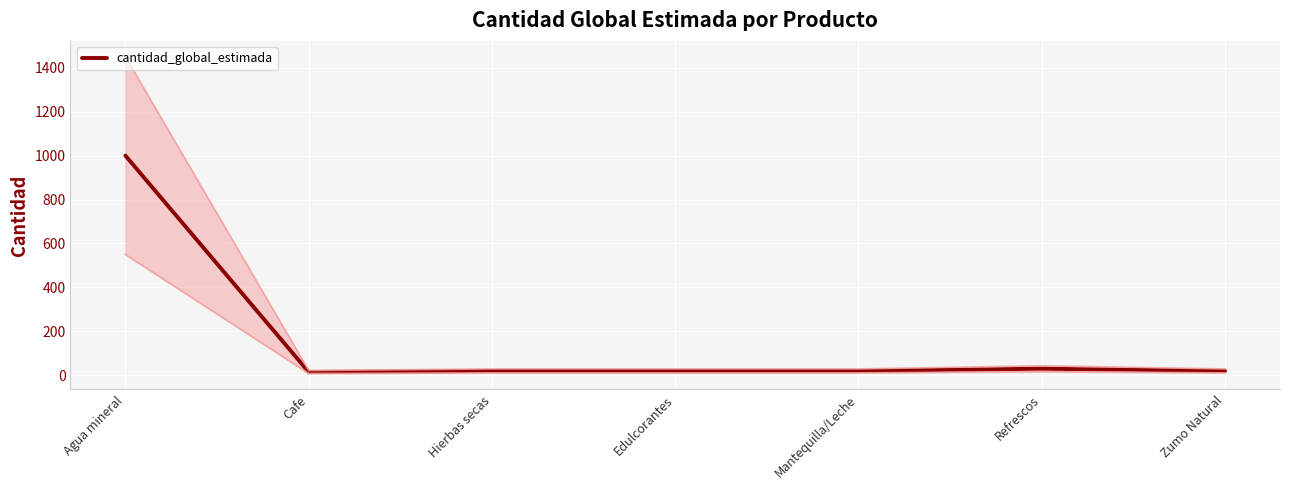

What is the difference between the values at Cafe and Zumo Natural?

5